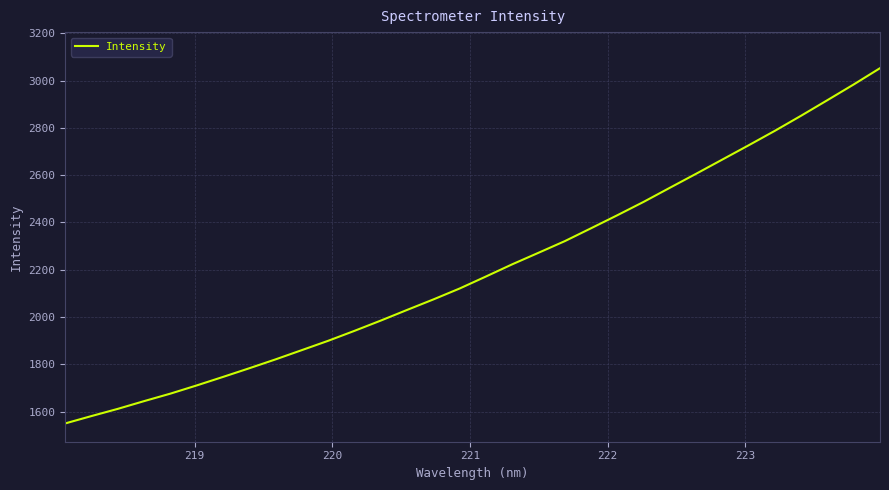

What is the minimum value shown in the chart?

1549.7